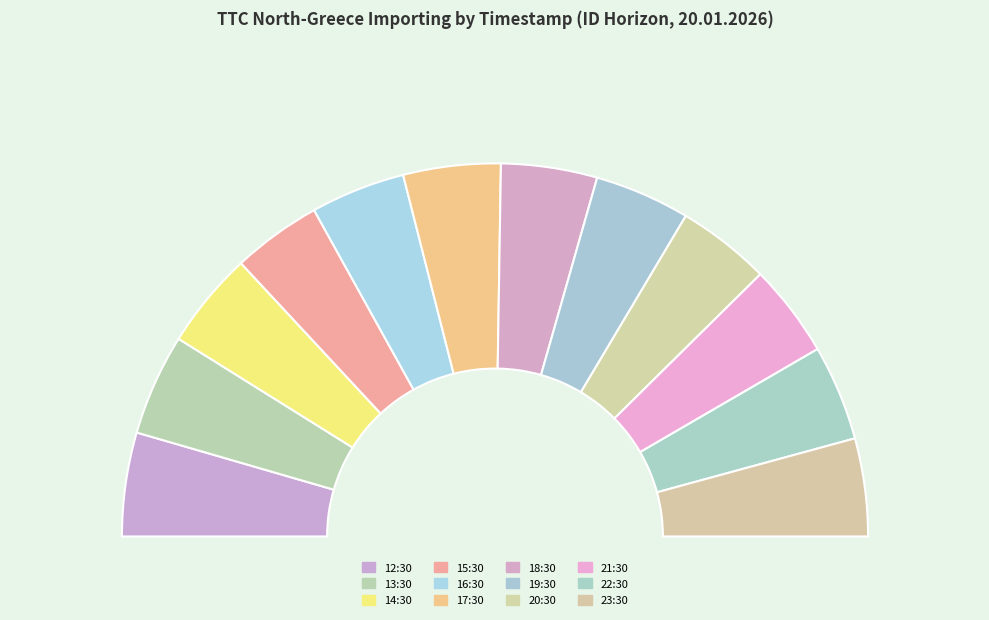

Is there any slice that represents more than half of the pie?

No